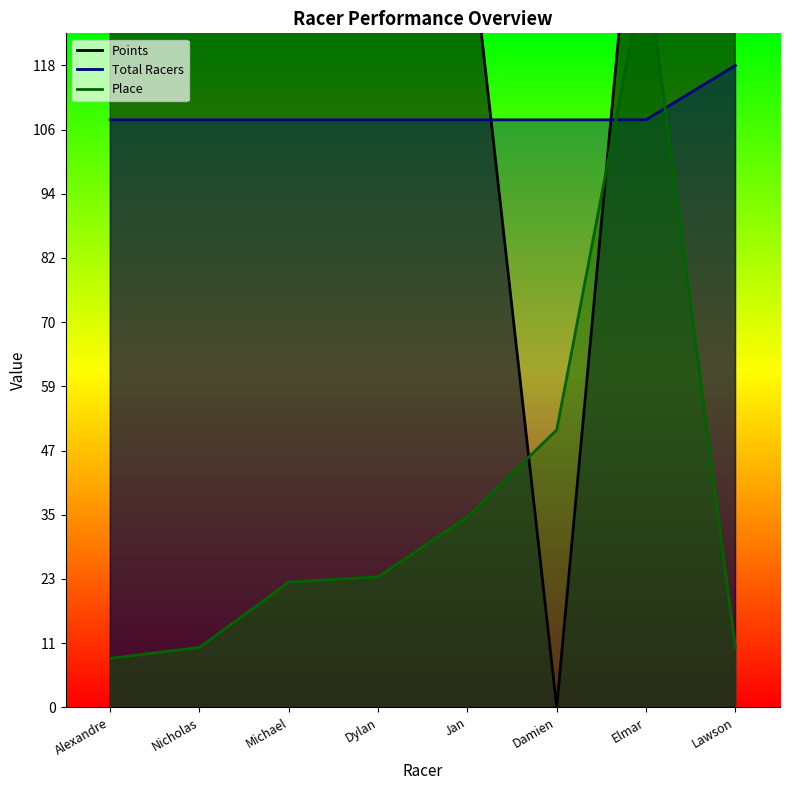

Count the number of data series in this chart.

3